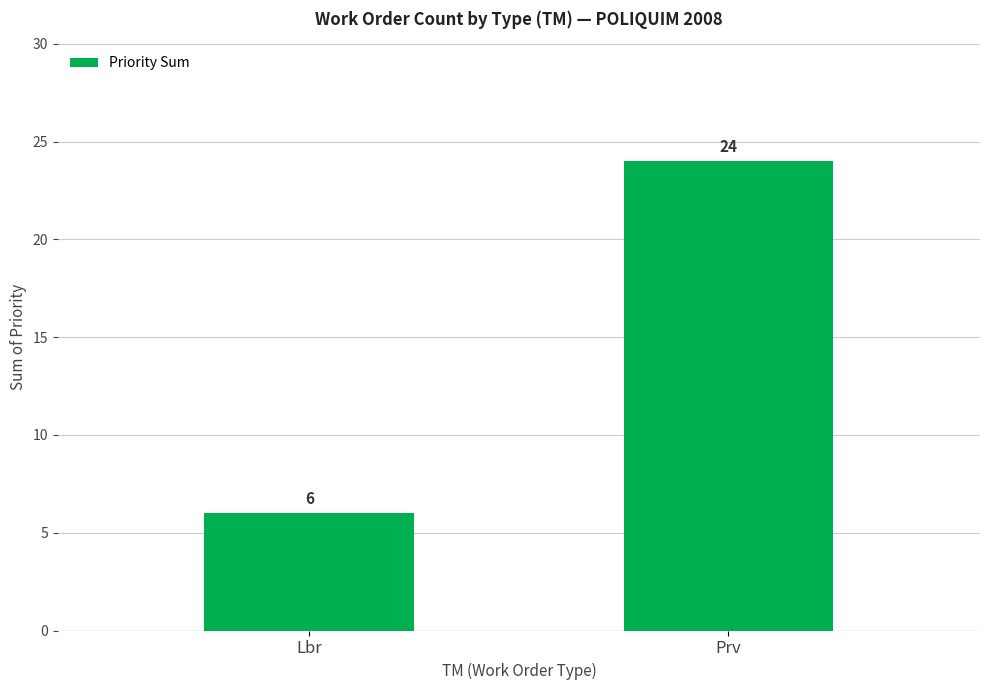

Reading left to right, what are all the values shown in this chart?

6	24